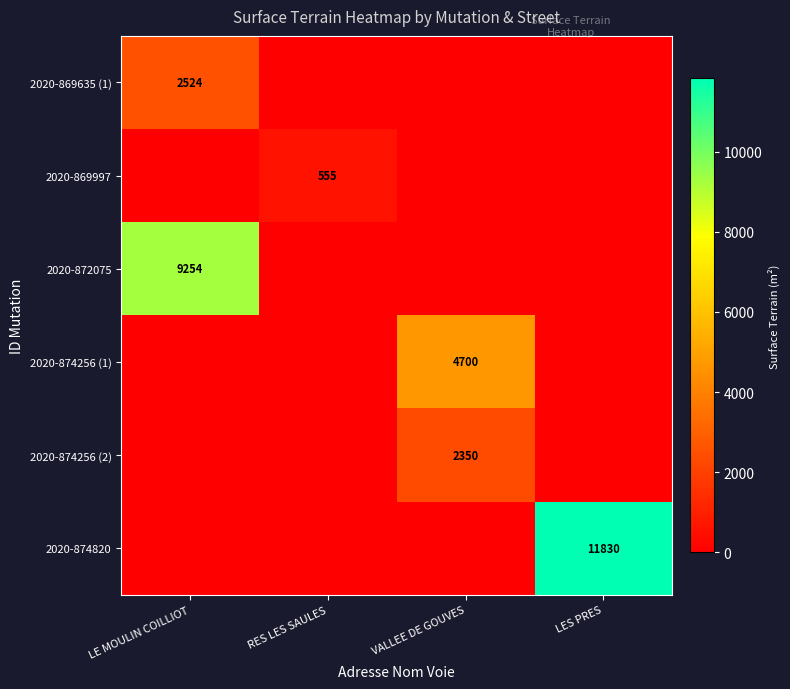

The value of 2020-869635 (1) at LE MOULIN COILLIOT is 4316. True or false?

False